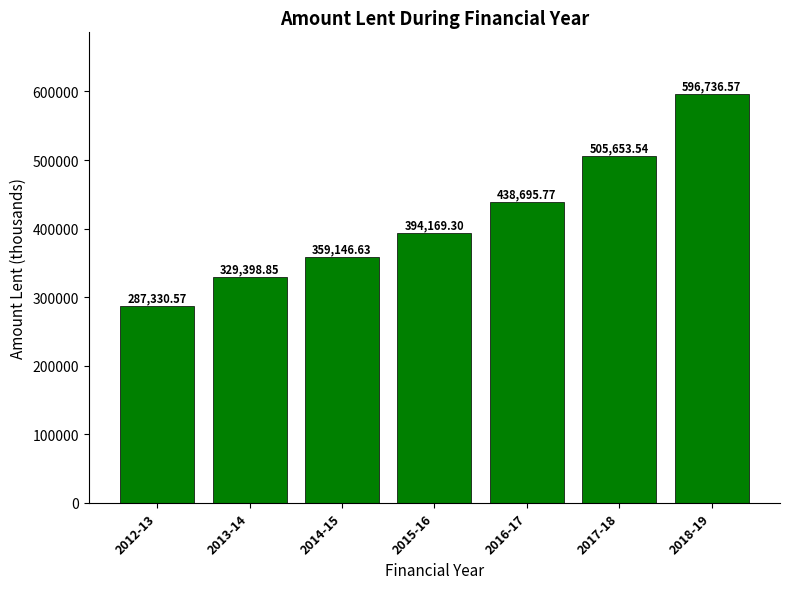

What is the average value?

415875.9